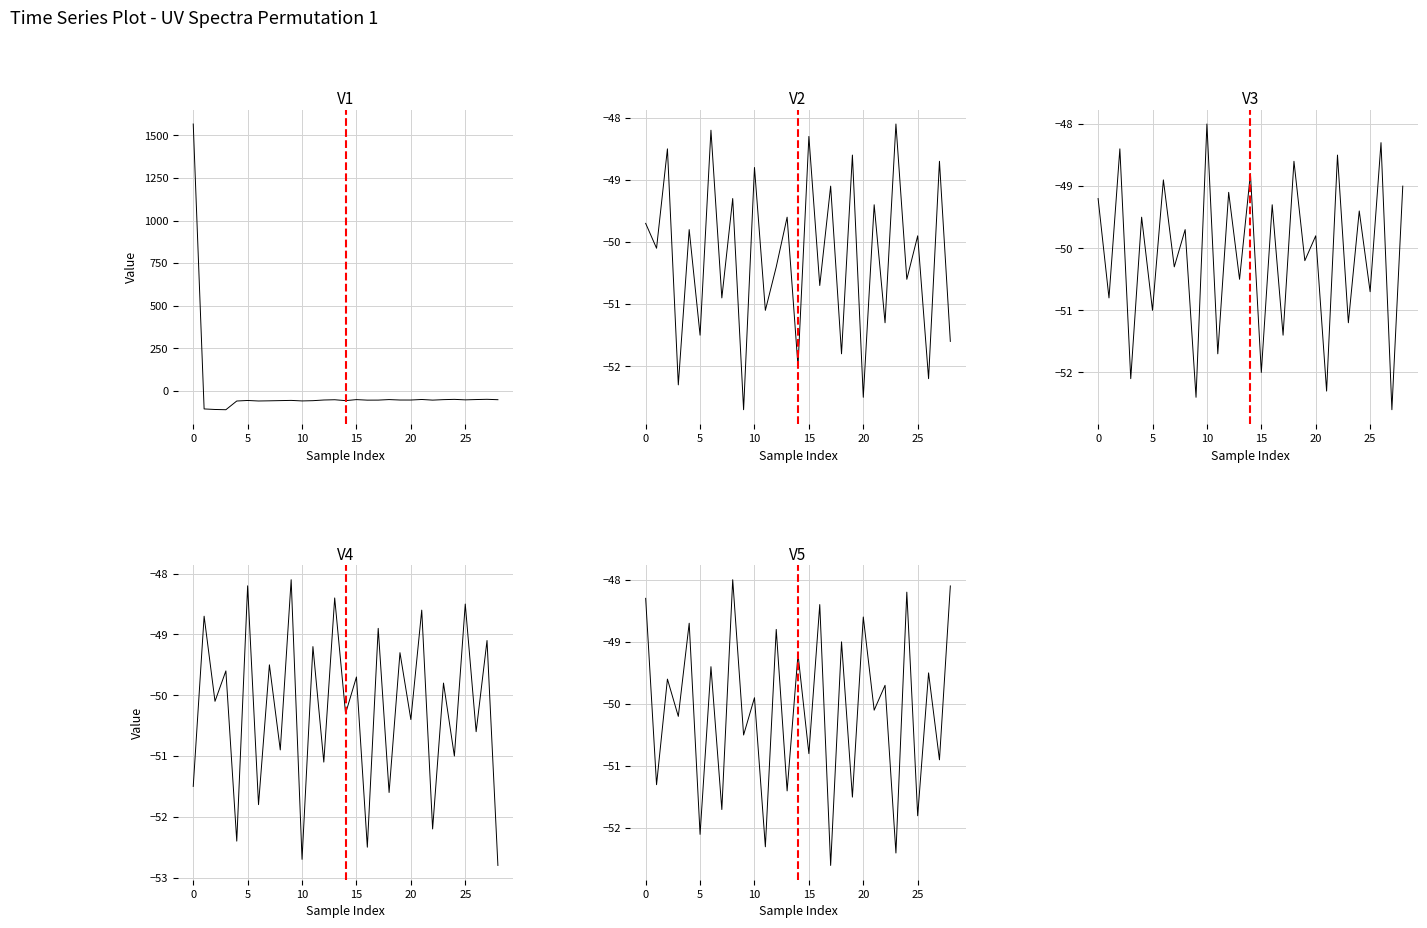

What is the lowest value of the V3 series?

-52.6